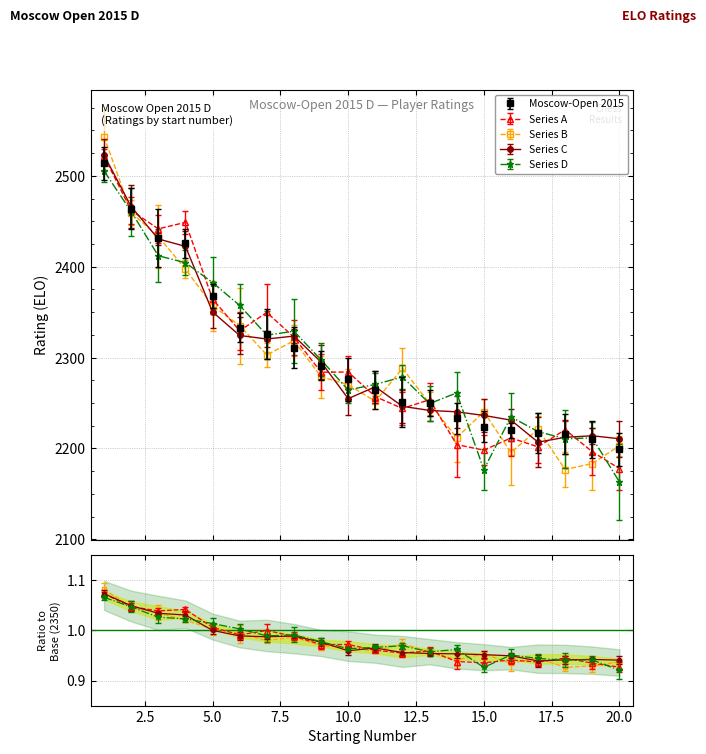

The chart shows a value of 2432 at 3. True or false?

True